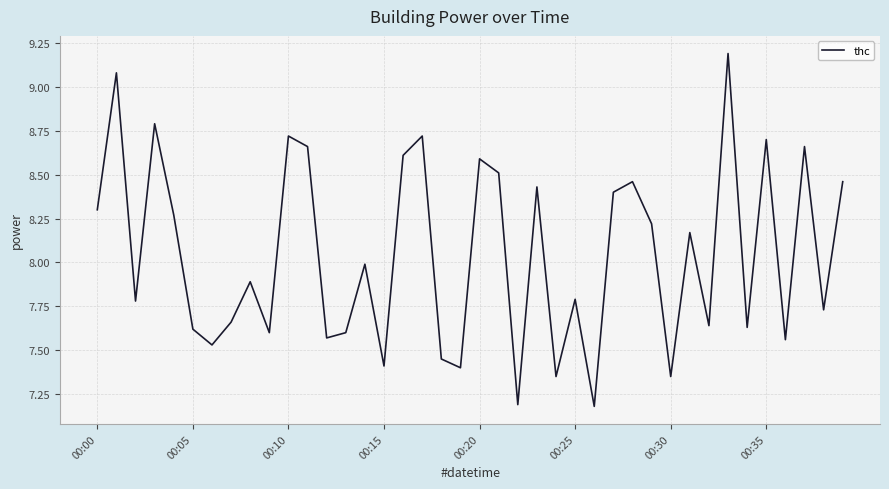

What is the smallest value displayed?

7.2